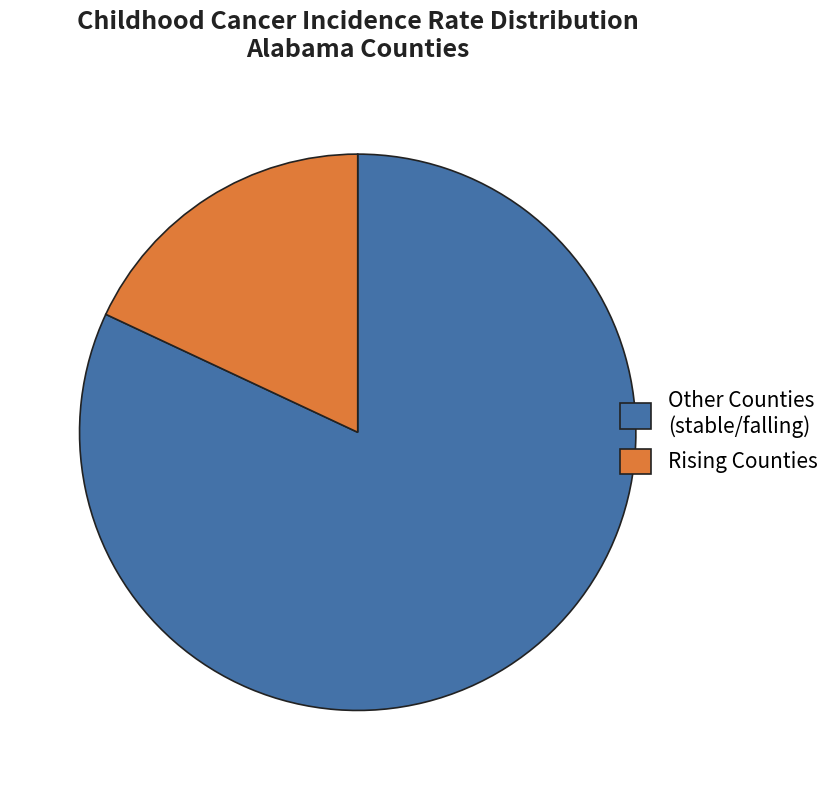

Does any single category account for the majority?

Yes